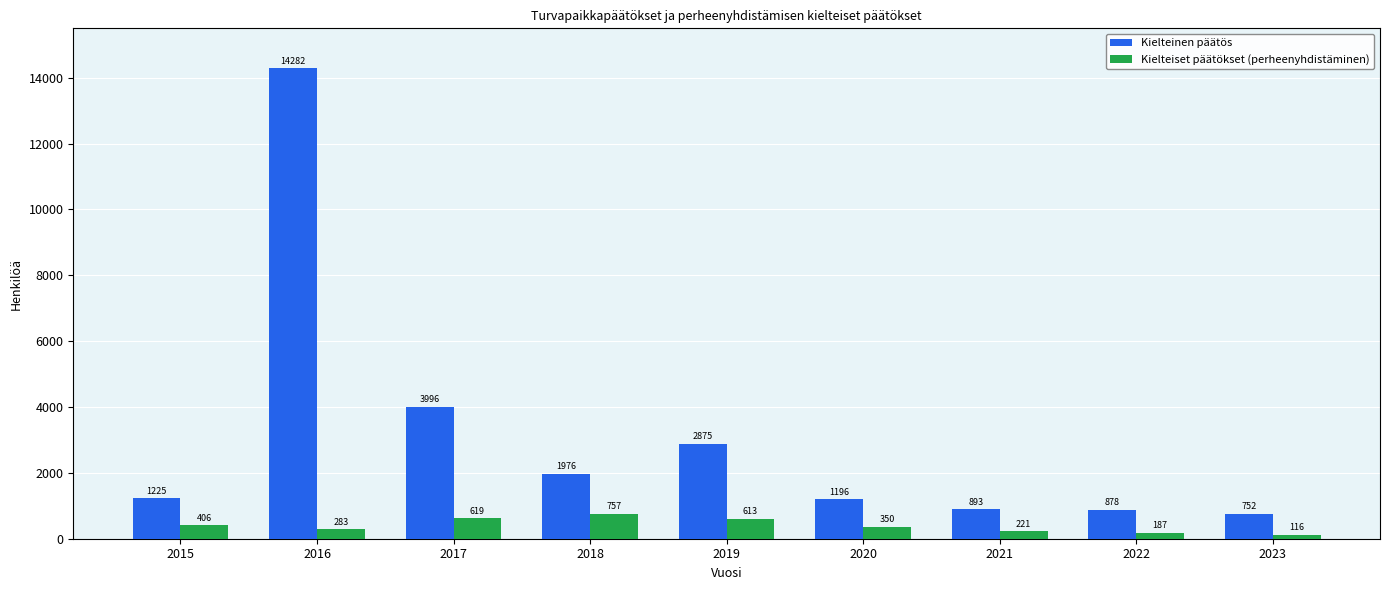

Are the bars horizontal?

No